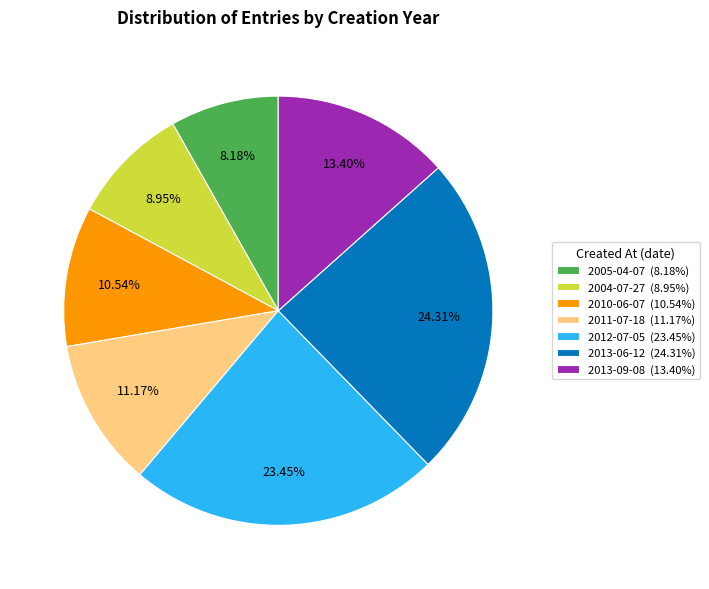

What is the smallest slice in the pie chart?

2005-04-07 (8.18%)